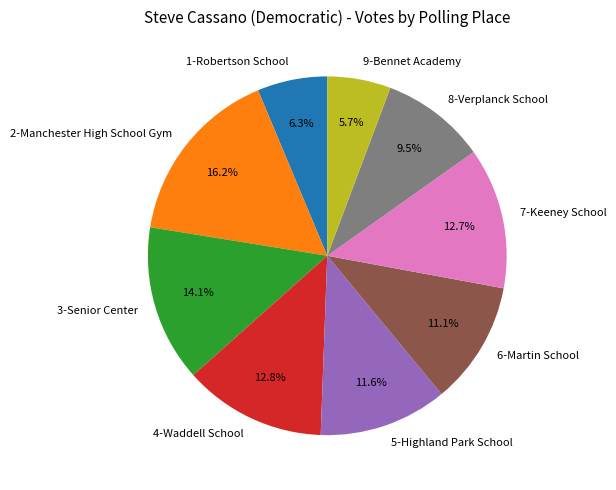

Is there a majority slice in this chart?

No